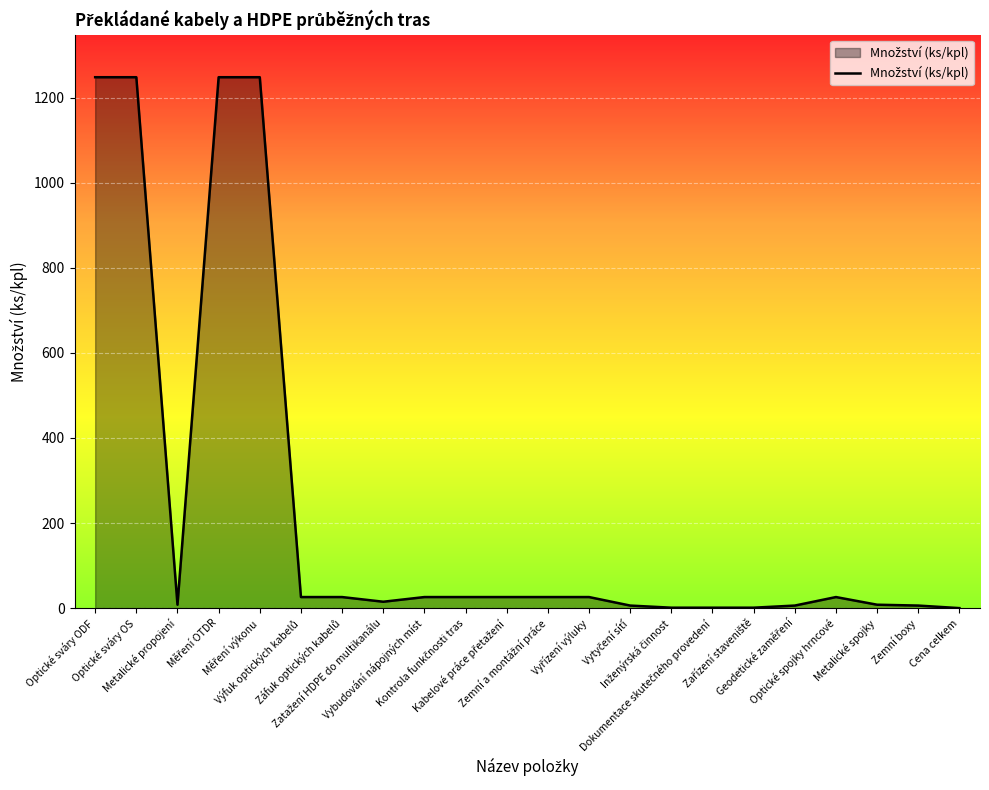

What is the maximum value shown in the chart?

1248